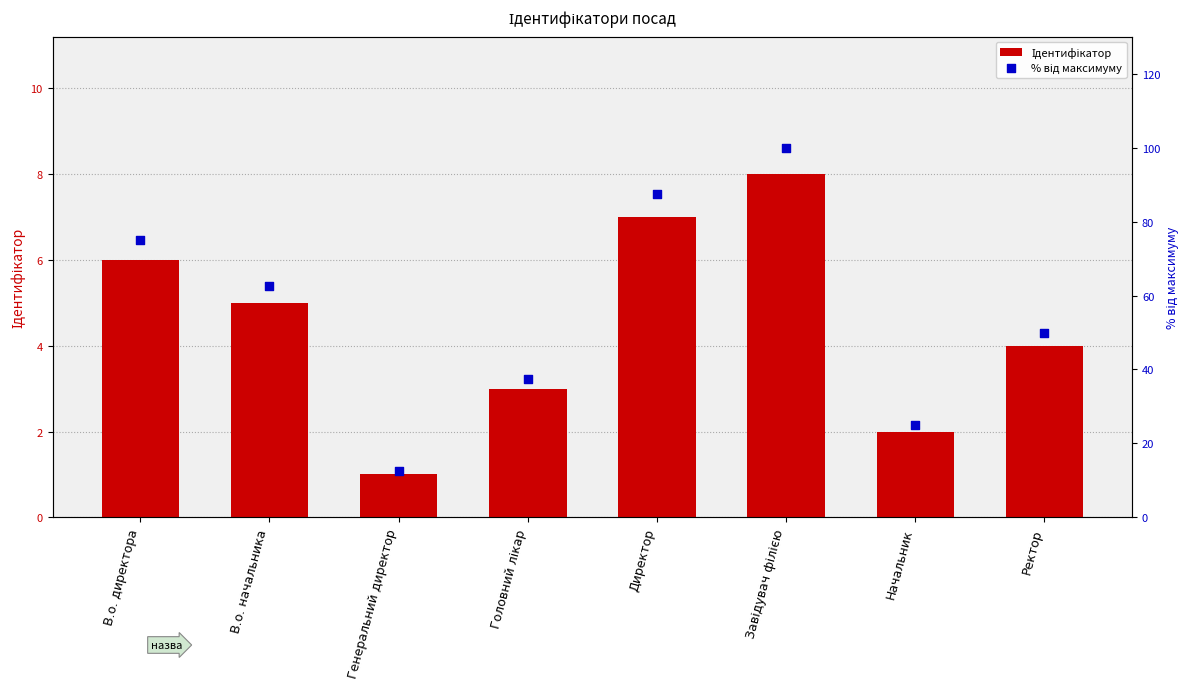

Which series contains the highest Y value?

% від максимуму